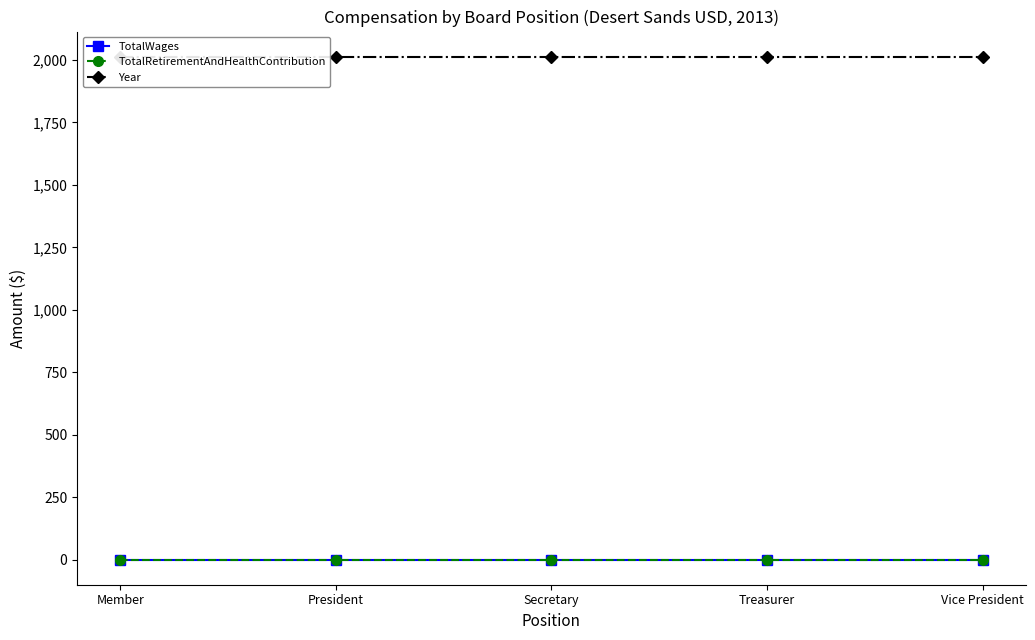

What is the sum of the Year values at Treasurer and Vice President?

4026